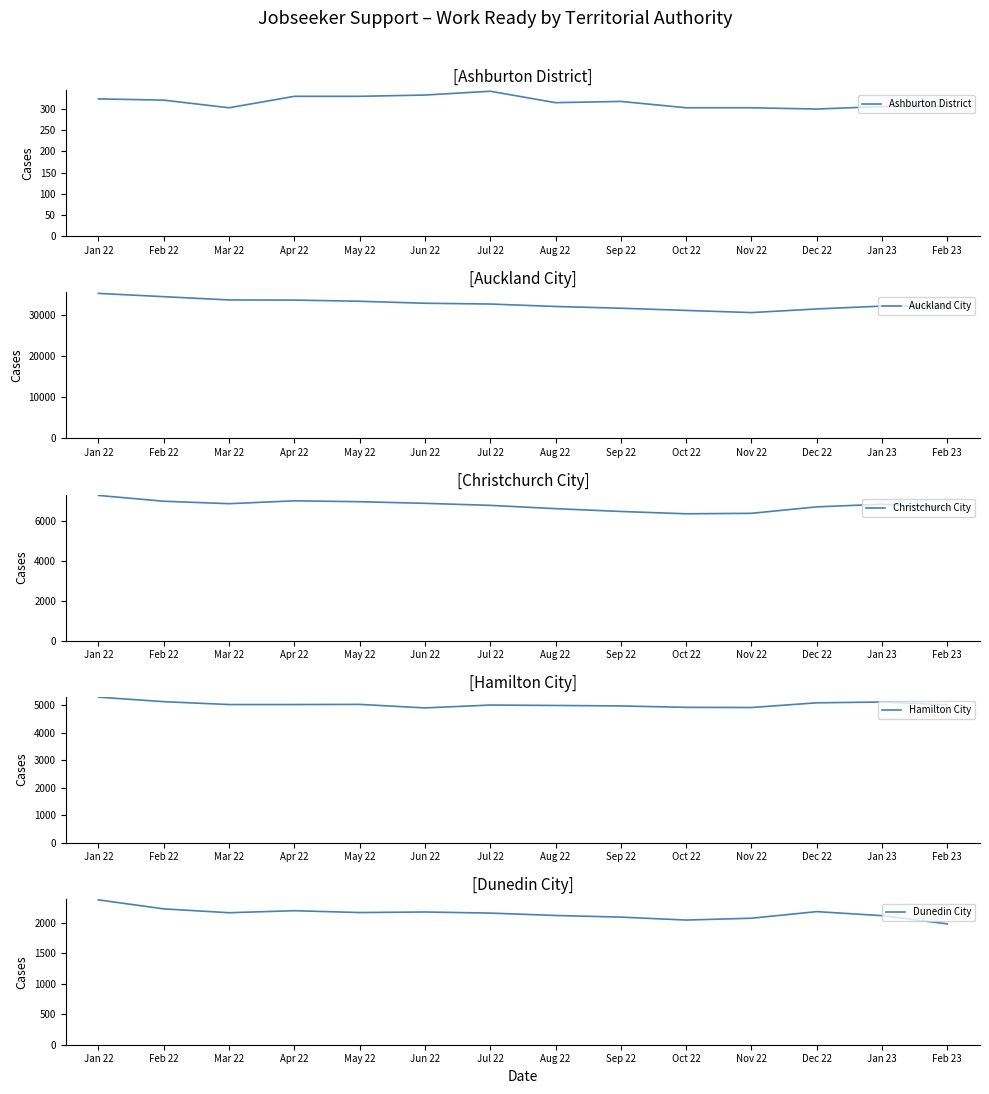

Is this an area chart (filled region under the line)?

No